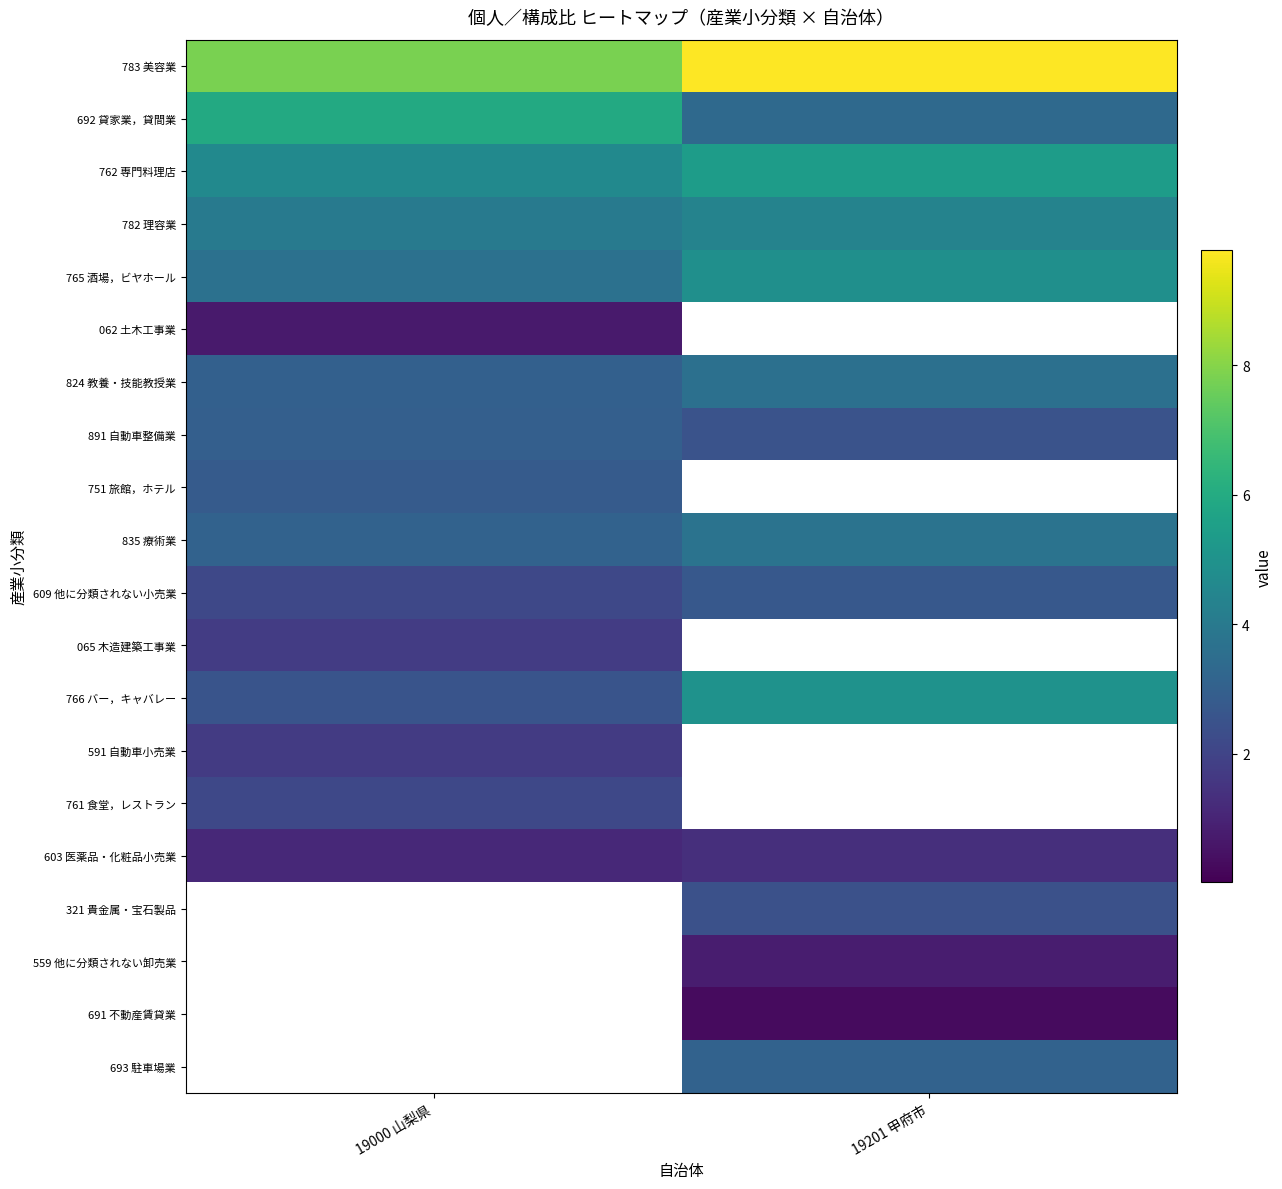

What is the difference between the highest and lowest values at 19000 山梨県?

7.8